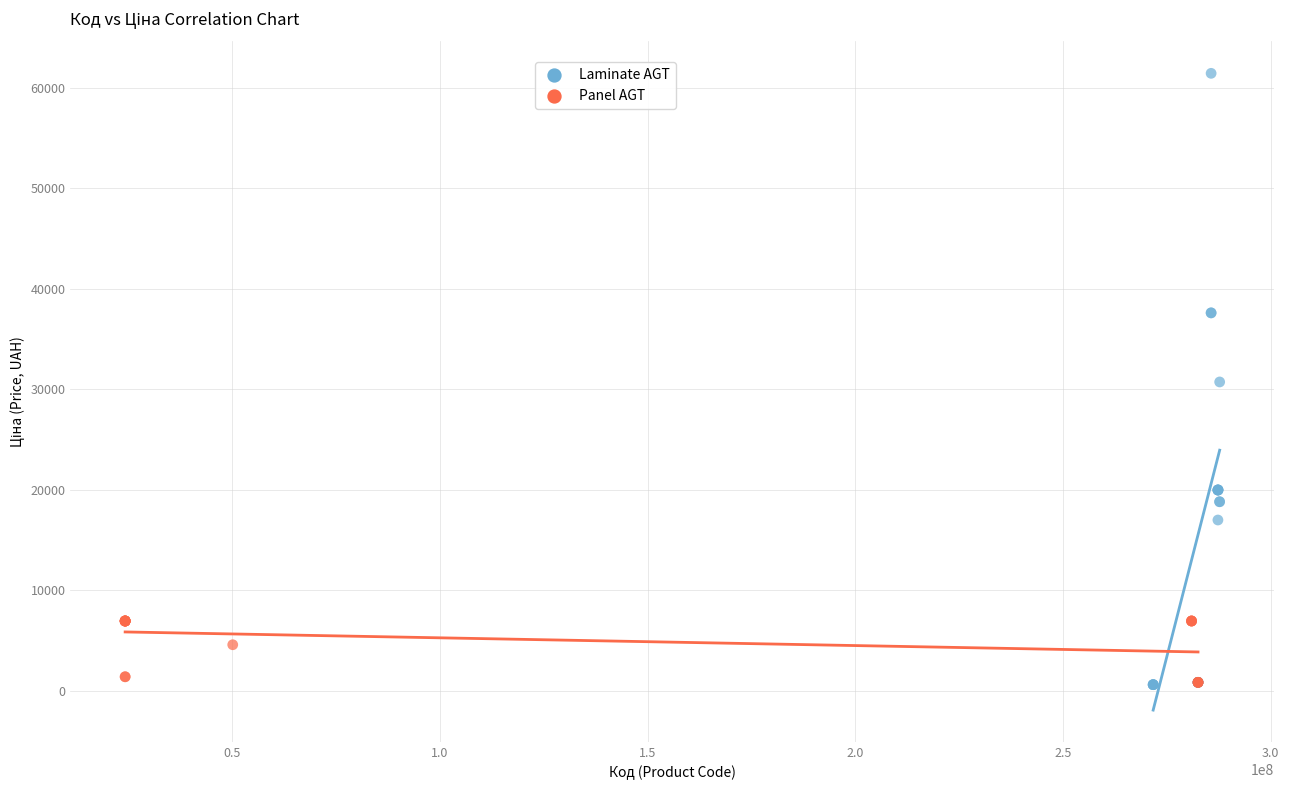

Which series has the largest Y range (max minus min)?

Laminate AGT